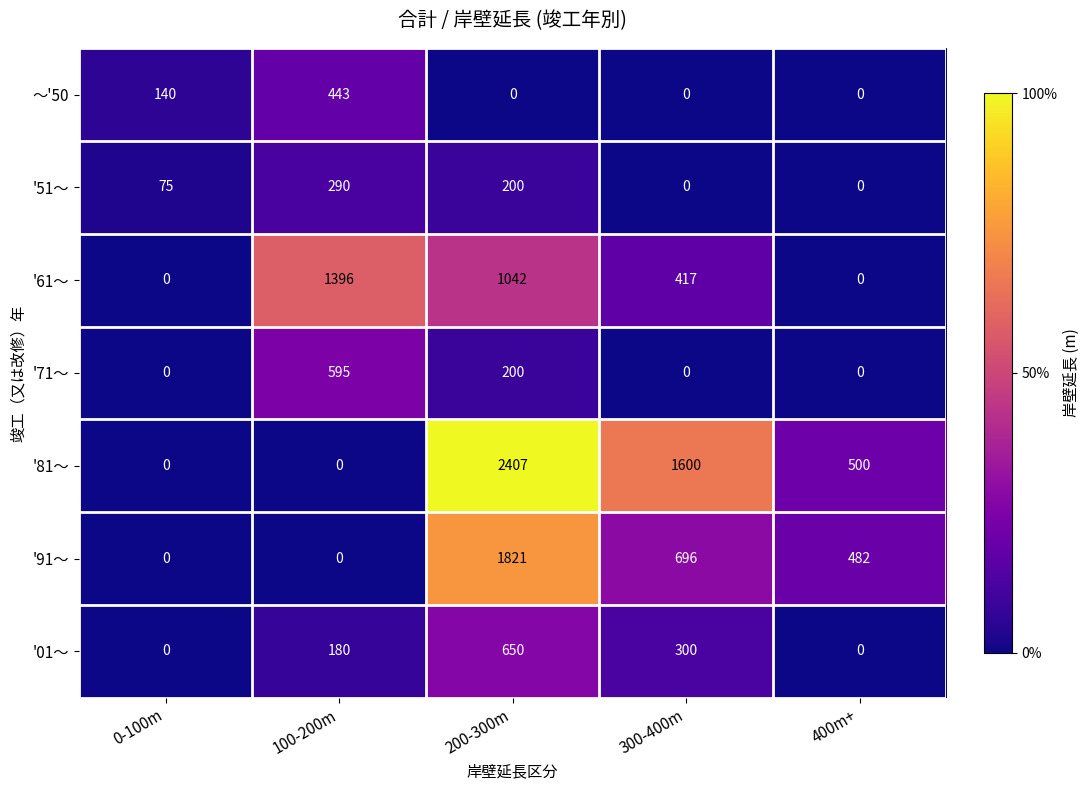

Which series changed the most between 200-300m and 400m+?

'81～